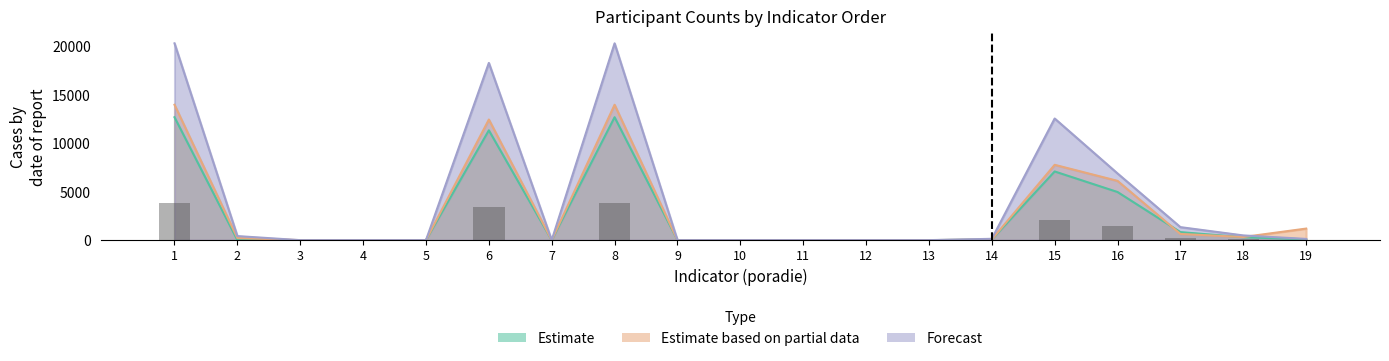

Is it true that Forecast equals 8767 at 12?

False